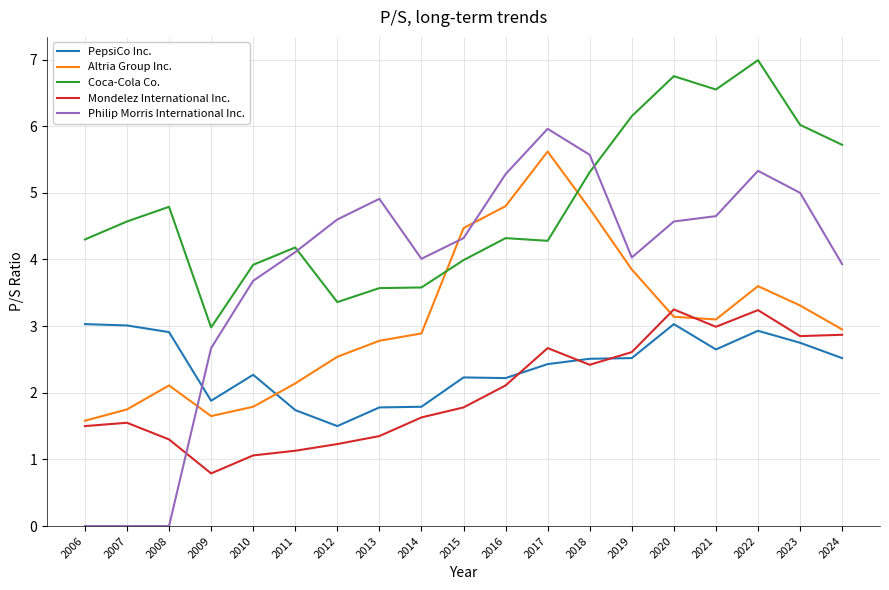

Which series has the largest total across all categories?

Coca-Cola Co.